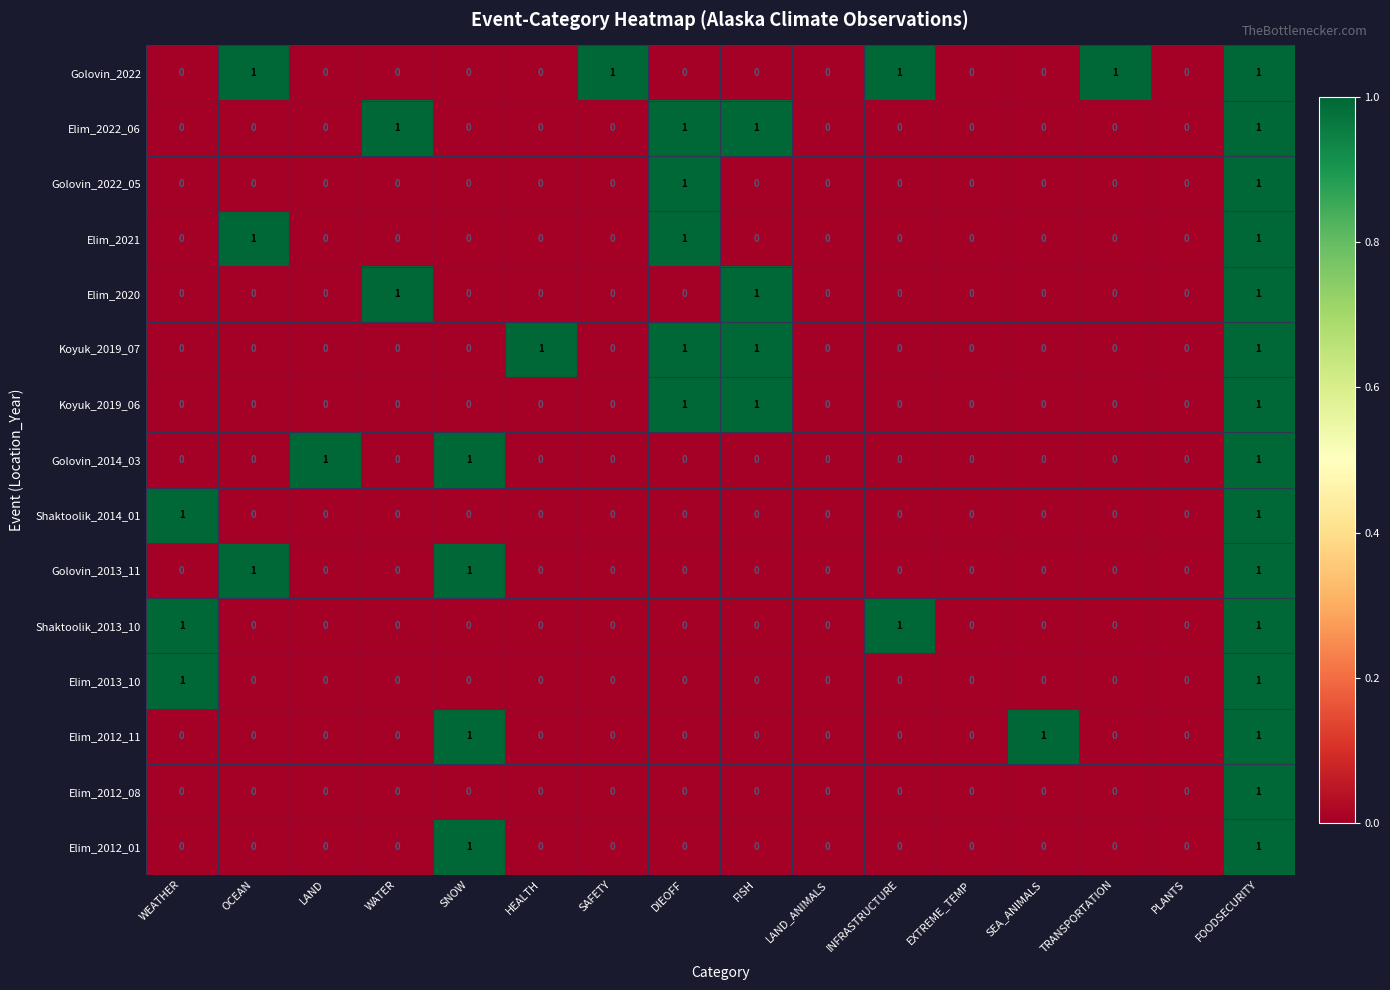

Is it true that Elim_2012_11 equals 1 at DIEOFF?

False